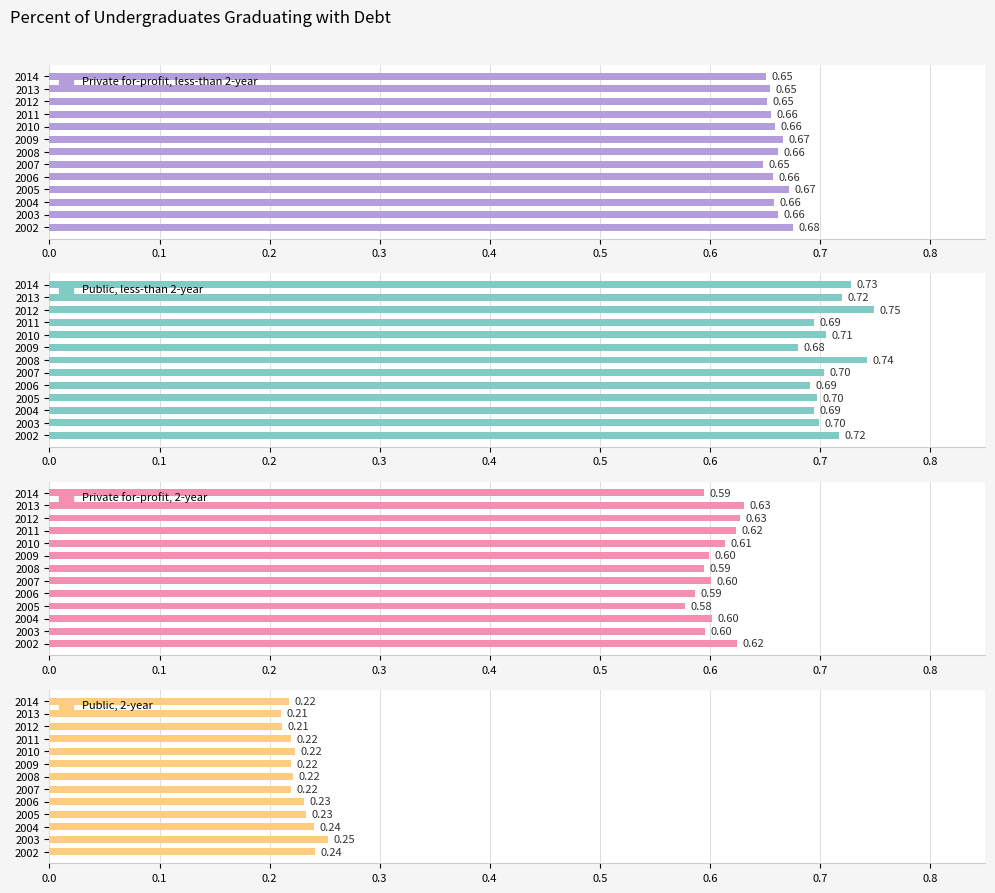

Between 0.0 and 10, which series saw the biggest shift?

Public, less-than 2-year